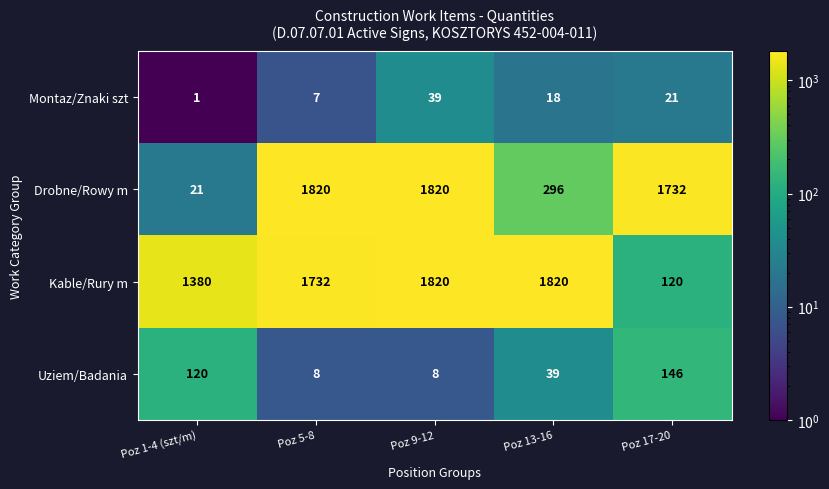

At Poz 1-4 (szt/m), list the series in order from smallest to largest.

Montaz/Znaki szt, Drobne/Rowy m, Uziem/Badania, Kable/Rury m